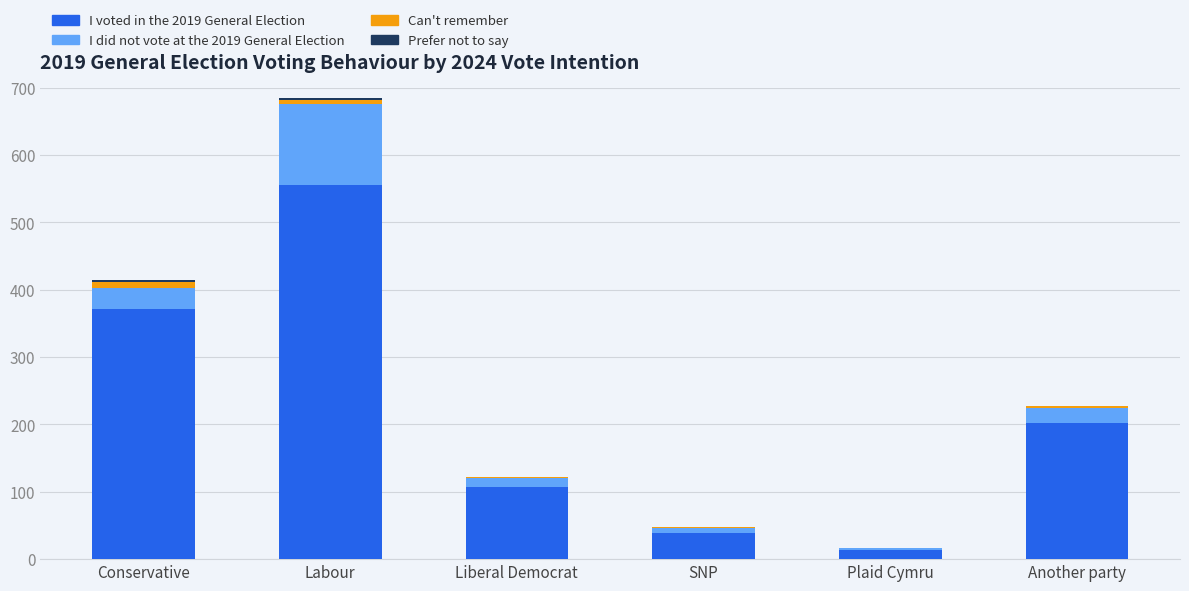

What is the highest value of the I voted in the 2019 General Election series?

555